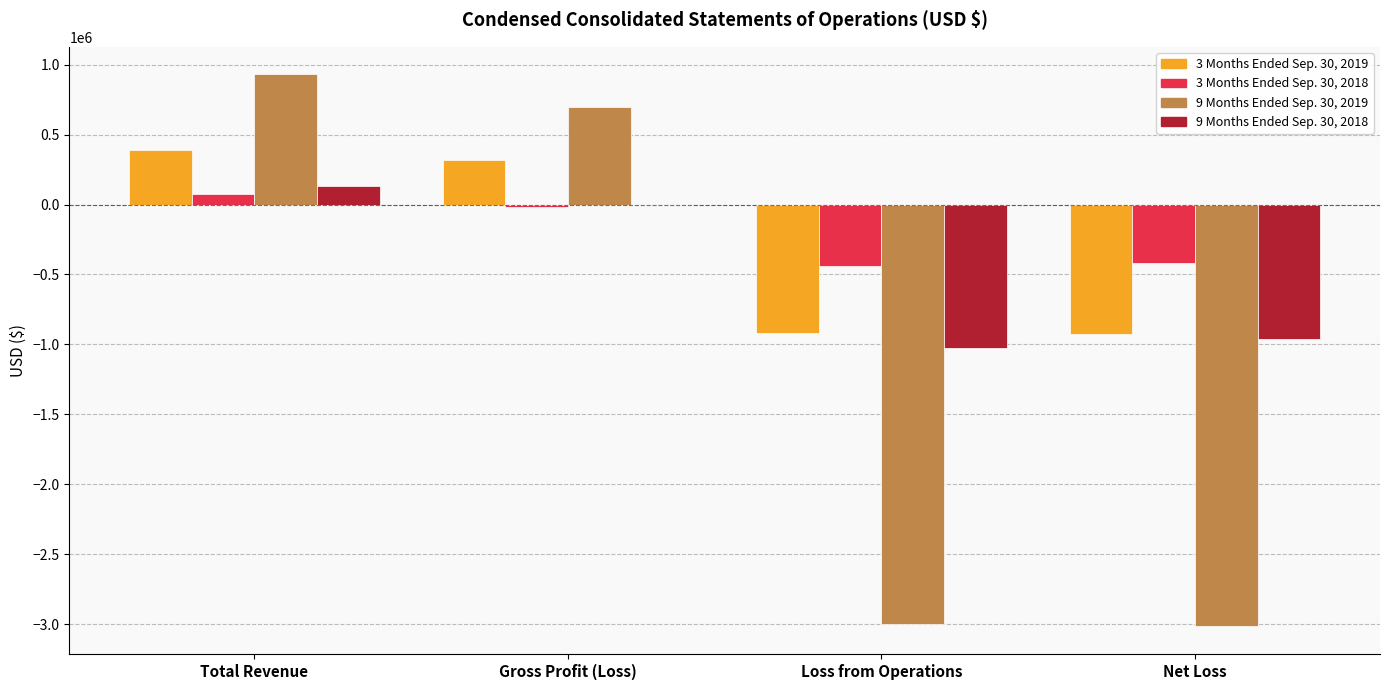

At which category is the sum across all series the highest?

Total Revenue